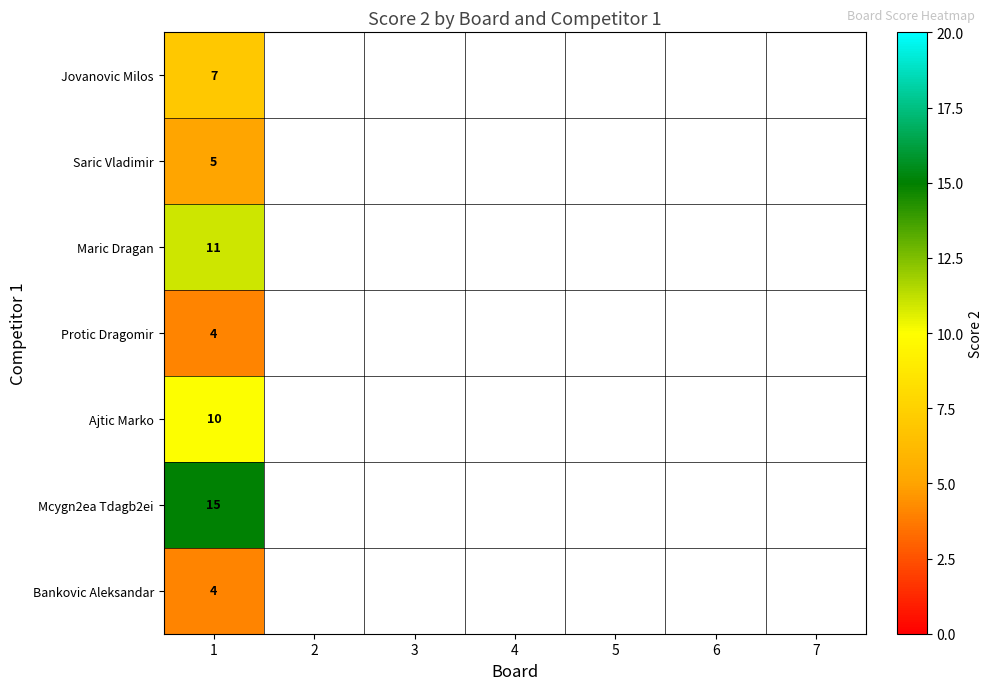

The Protic Dragomir series shows 5.4 at 1. True or false?

False